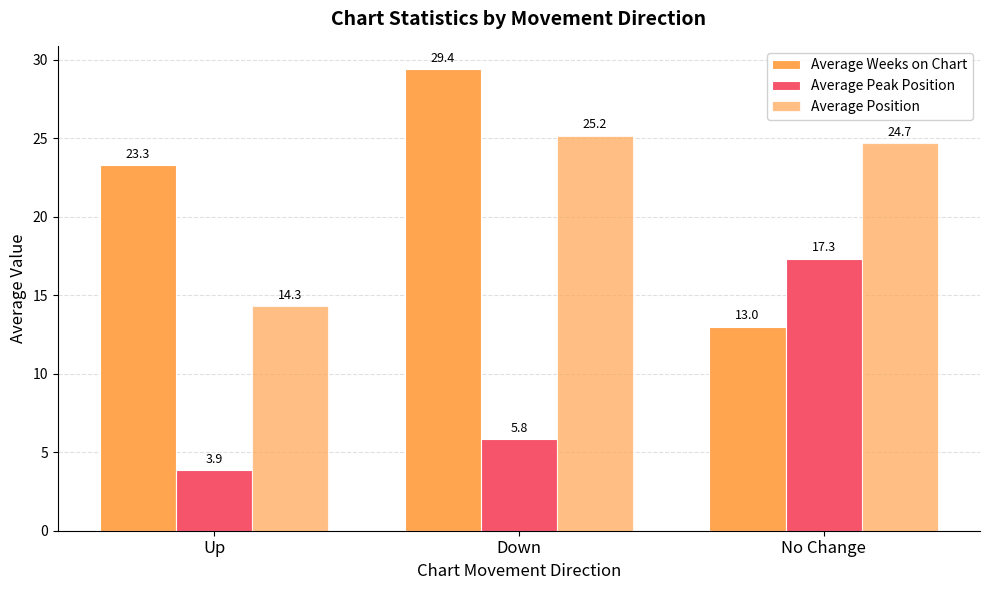

What is the label of the 3rd bar from the left?

No Change